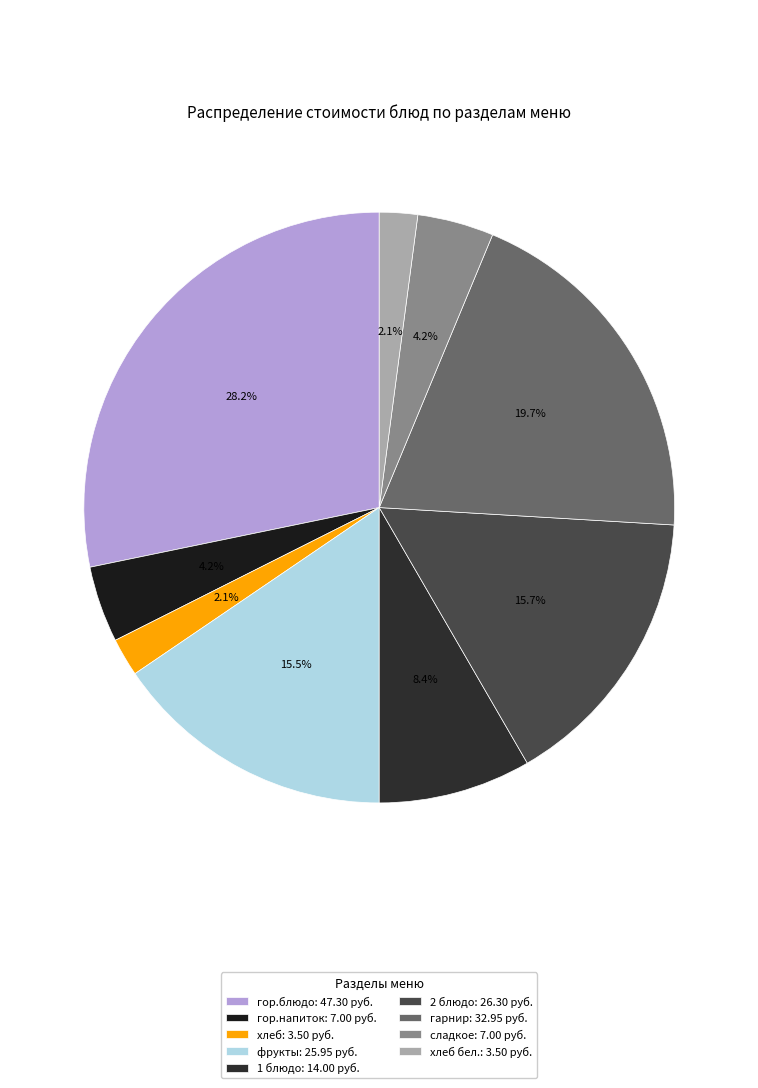

Count the number of slices in the pie.

9